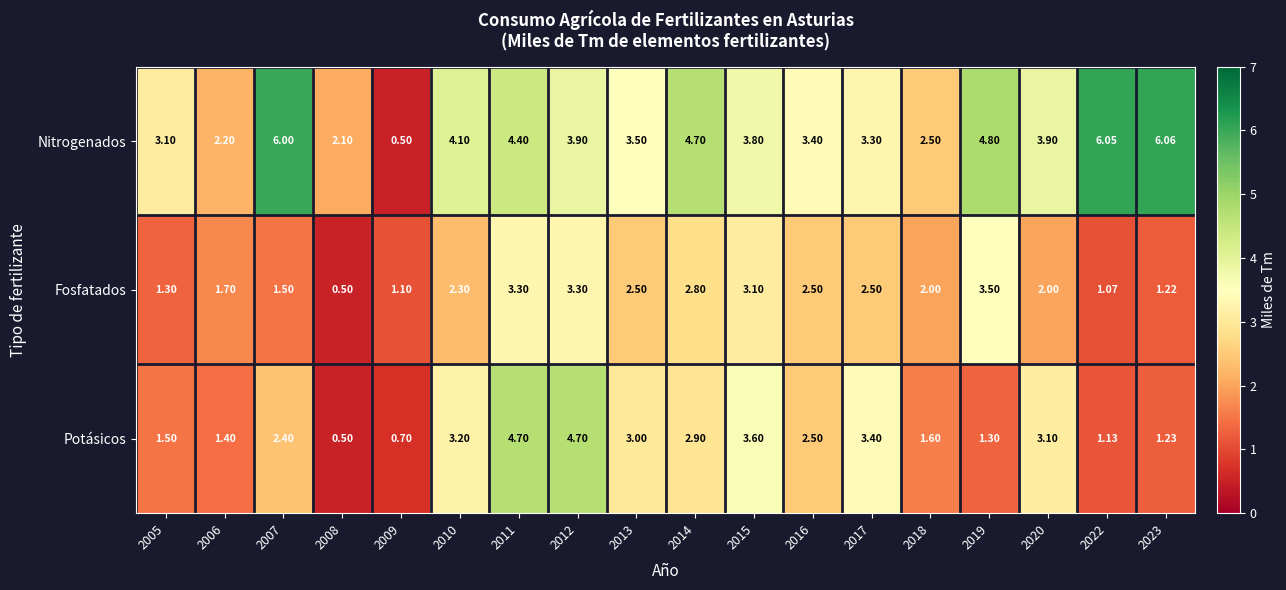

Between 2008 and 2017, which series saw the biggest shift?

Potásicos